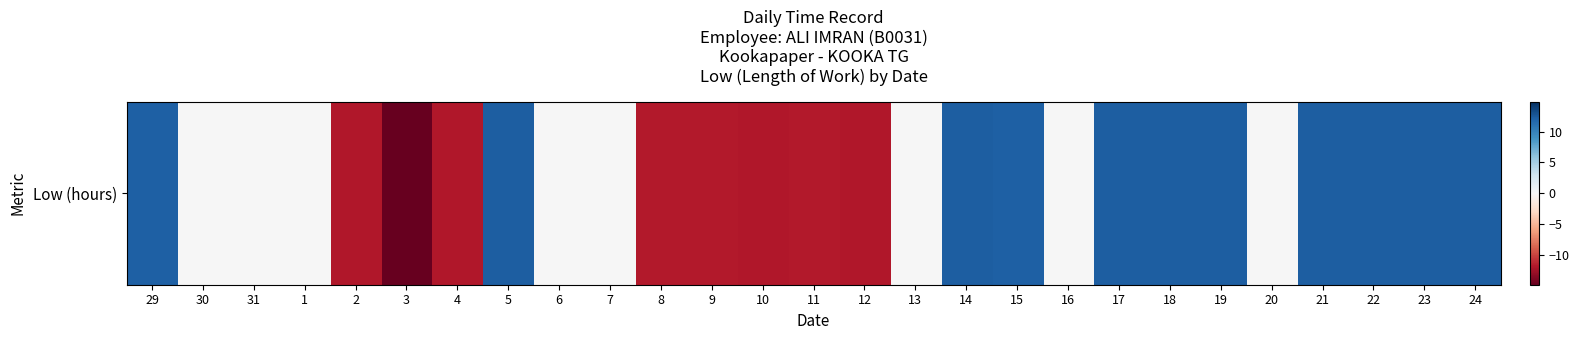

Rank the categories by value from highest to lowest.

21, 14, 19, 18, 24, 17, 23, 5, 22, 15, 29, 30, 31, 1, 6, 7, 13, 16, 20, 9, 8, 11, 10, 4, 2, 12, 3